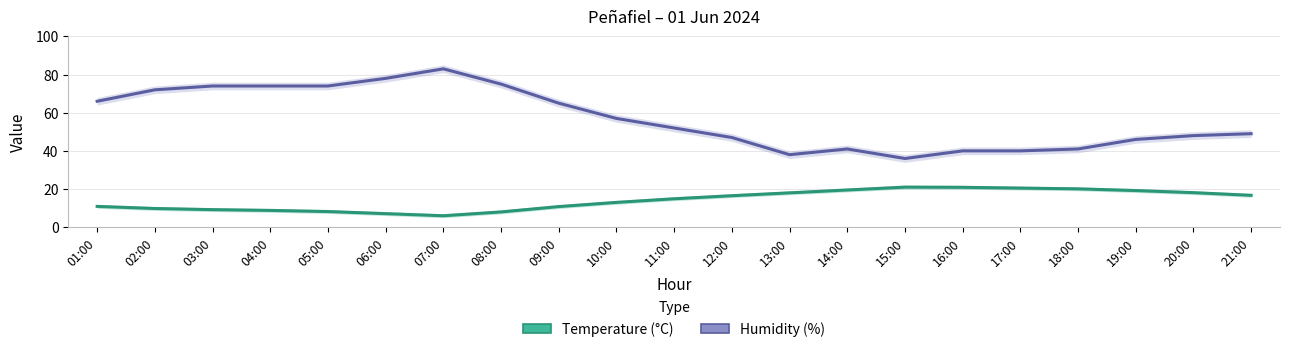

How many data points in Temperature (°C) are above 14?

11